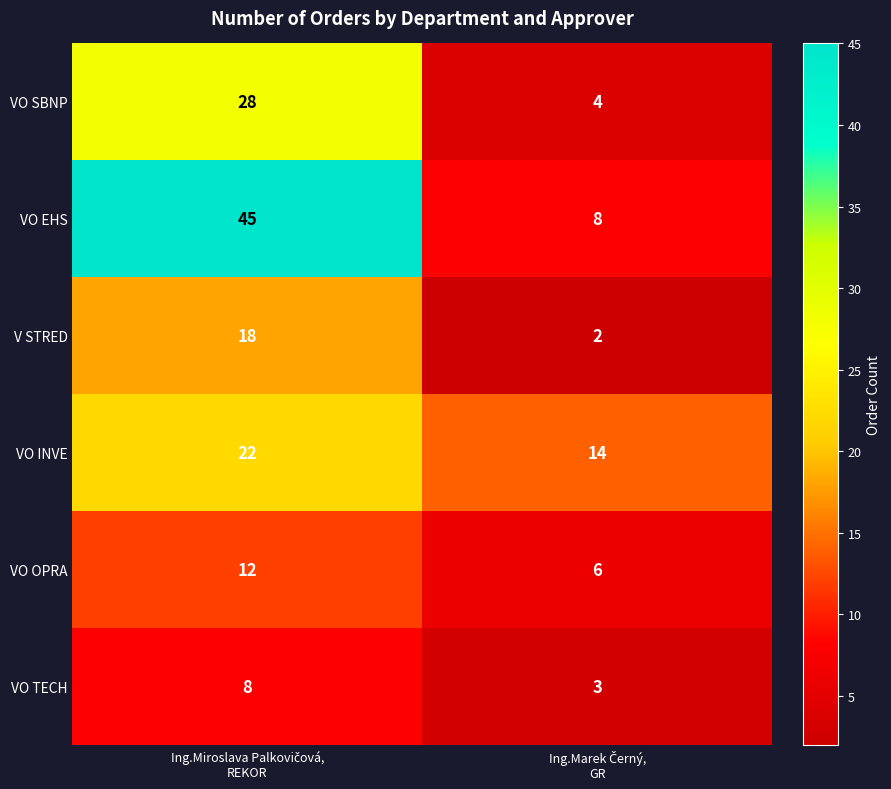

Rank the series by their maximum value, from highest to lowest.

VO EHS, VO SBNP, VO INVE, V STRED, VO OPRA, VO TECH